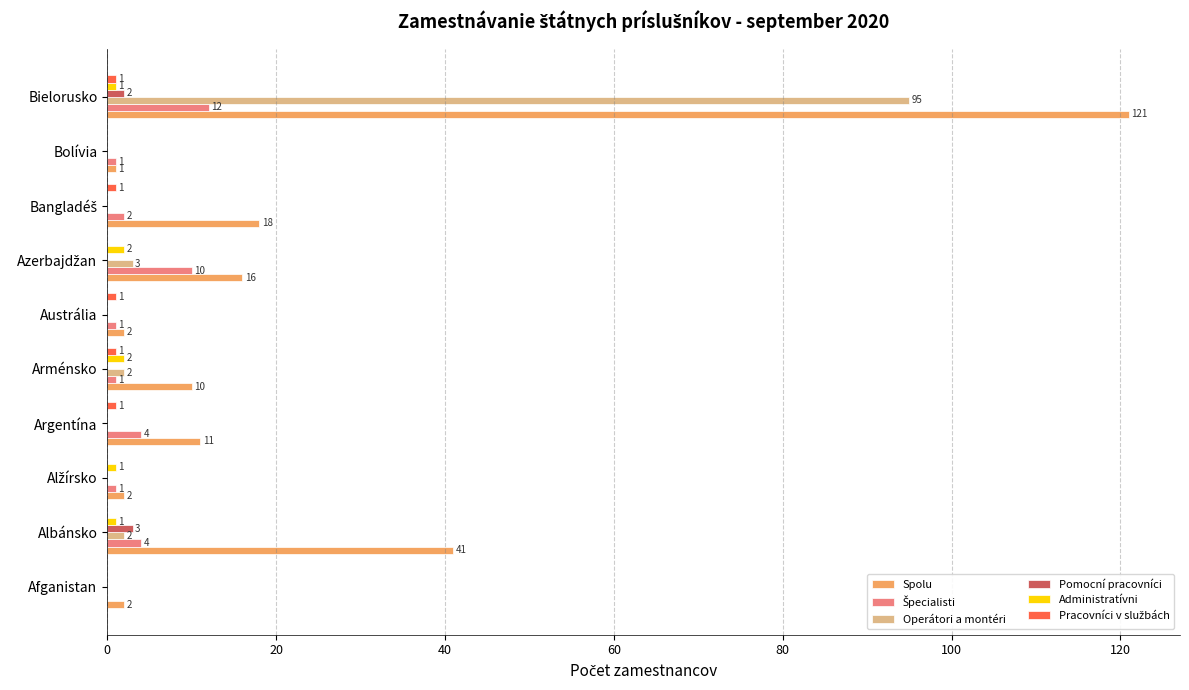

Which series has the largest total across all categories?

Spolu